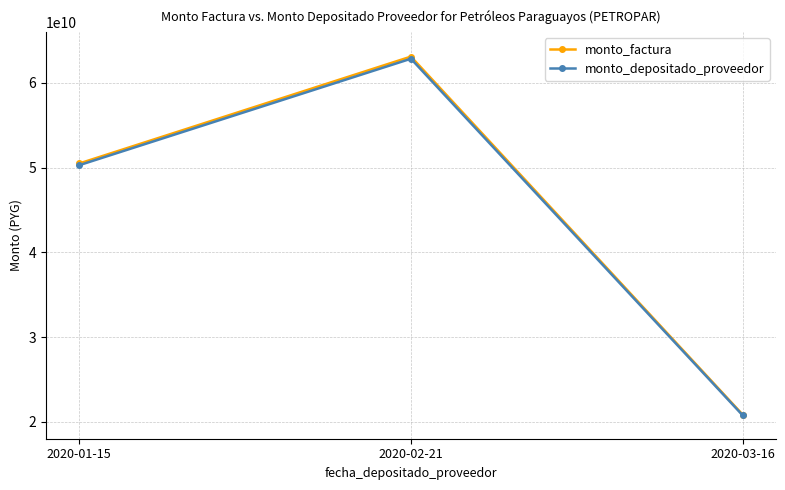

What is the sum of the monto_depositado_proveedor values at 2020-01-15 and 2020-03-16?

71048601643